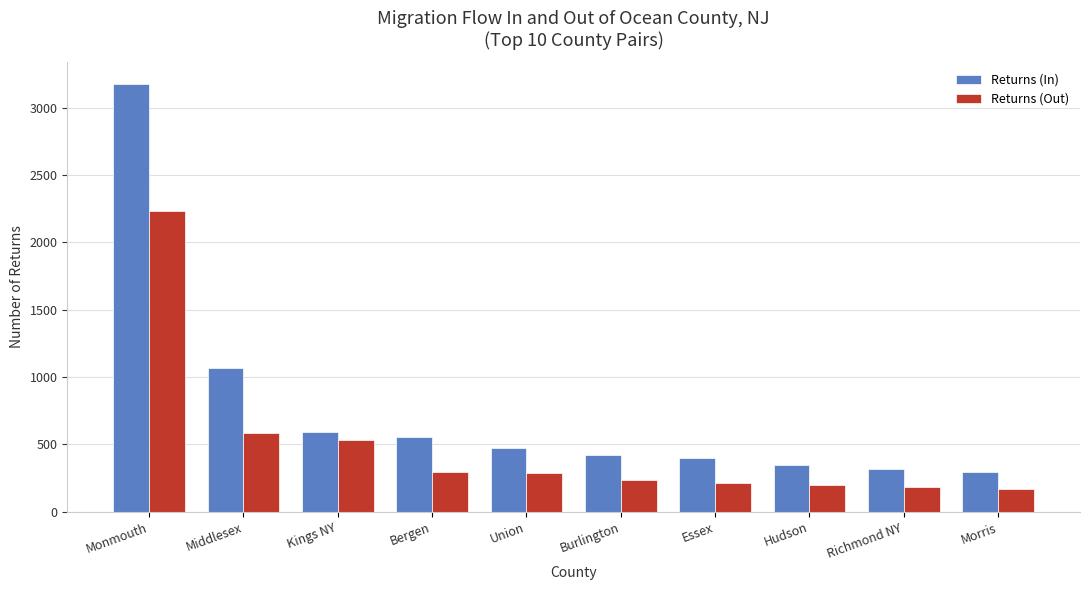

The value of Returns (In) at Monmouth is 3177. True or false?

True